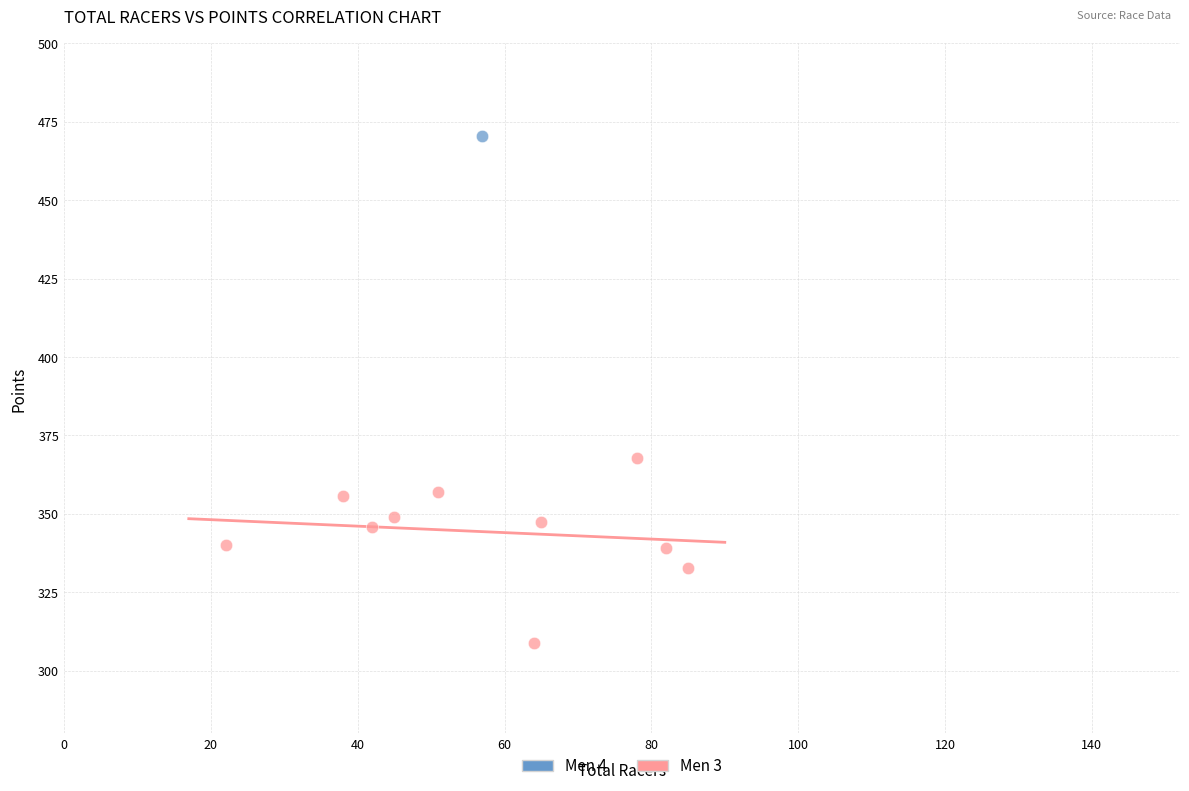

What are all the series names shown in the legend?

Men 4, Men 3